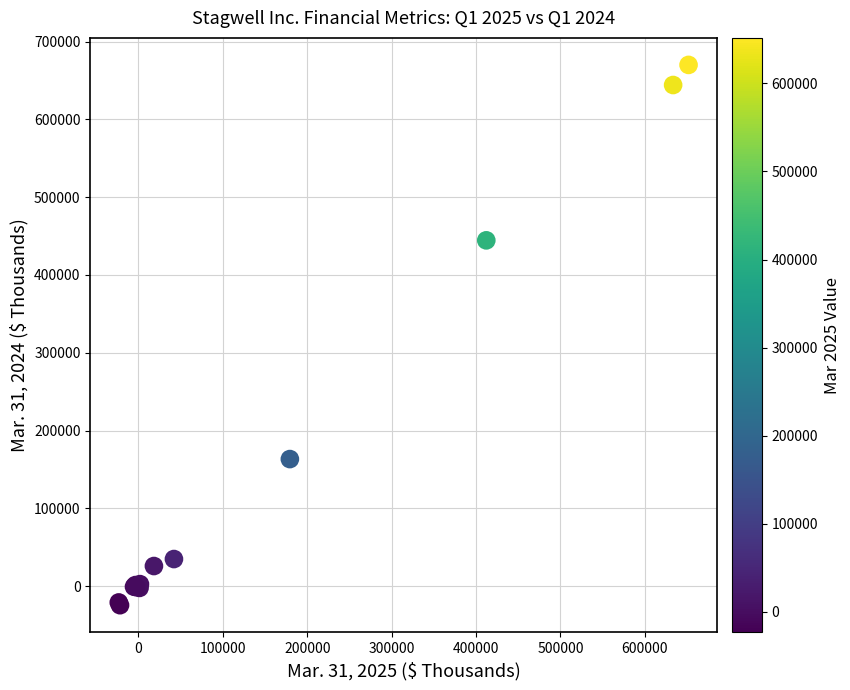

What Y value in the scatter plot is closest to 322784?

444526